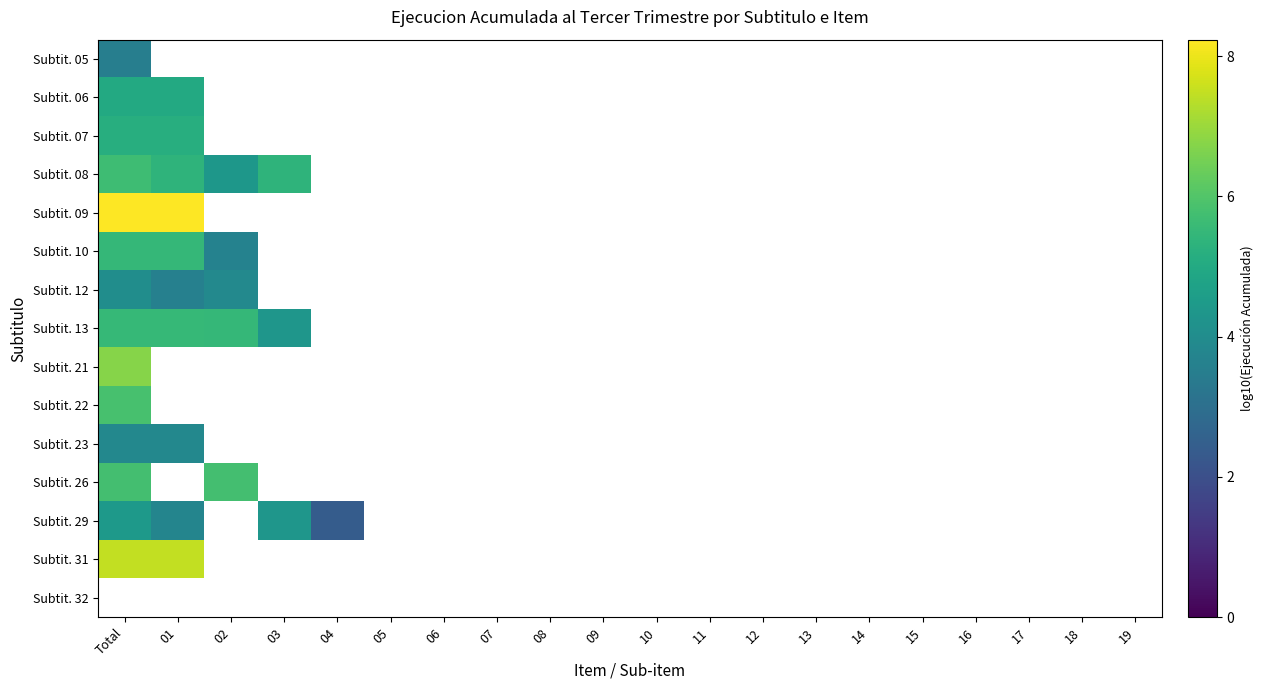

List the labels in order of Subtit. 31 value, largest first.

Total, 01, 02, 03, 04, 05, 06, 07, 08, 09, 10, 11, 12, 13, 14, 15, 16, 17, 18, 19